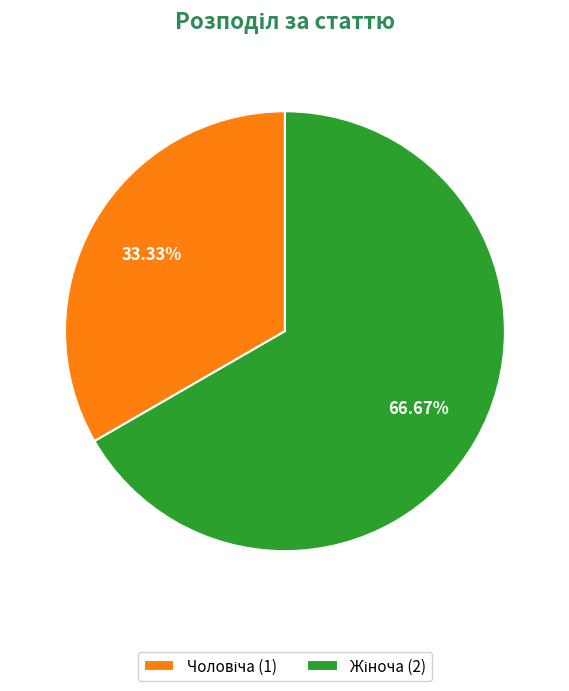

Does any single category account for the majority?

Yes